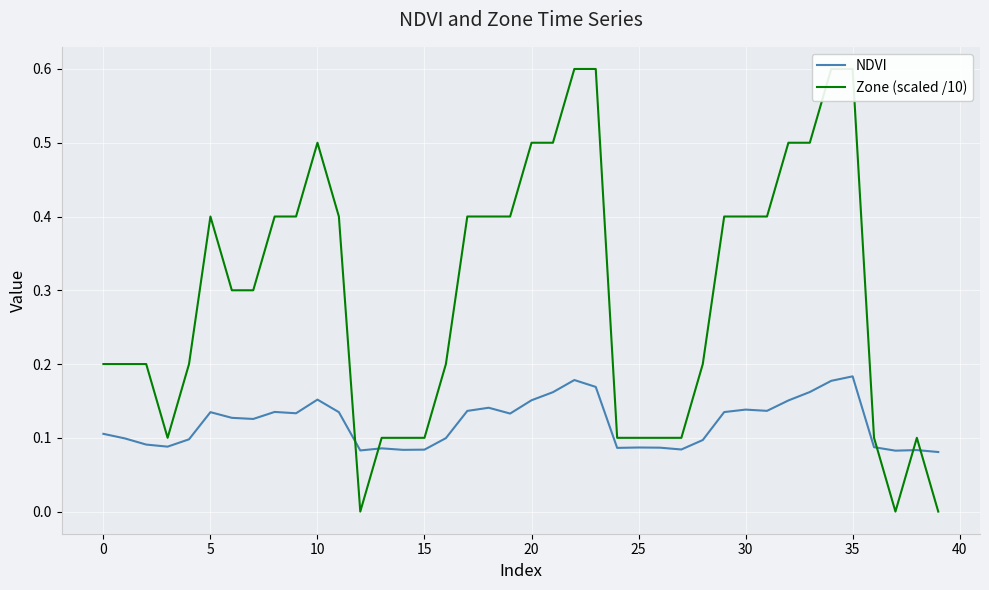

List the series in order of their overall mean, highest first.

Zone (scaled /10), NDVI